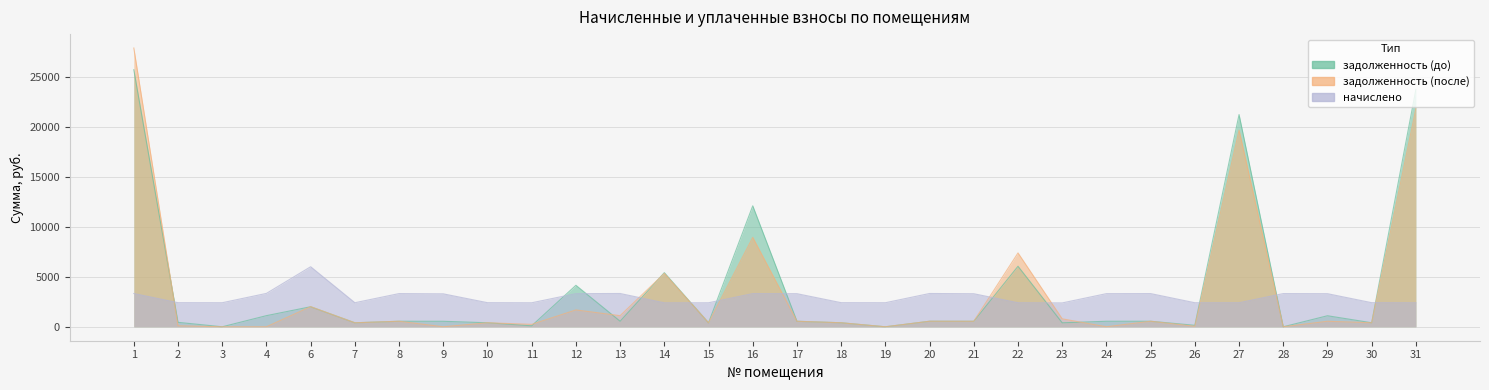

Rank the series at 29 from highest to lowest value.

начислено, задолженность (до), задолженность (после)